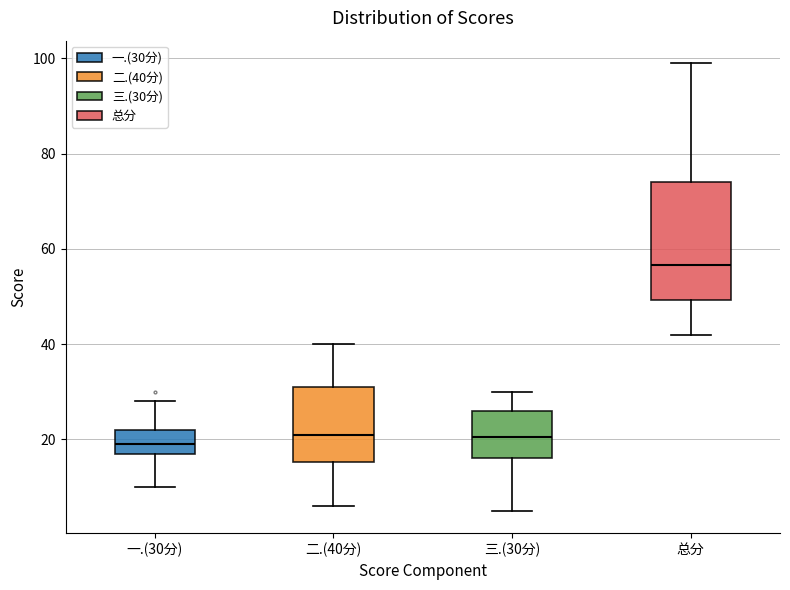

Reading left to right, read every box against the y-axis: the position of its median line, the range the box covers, and the ends of its whiskers. The values are not printed on the chart, so give them approximately, as read against the axis.

一.(30分): median 20, box 18 to 22, whiskers 10 to 28
二.(40分): median 22, box 16 to 32, whiskers 6 to 40
三.(30分): median 20, box 16 to 26, whiskers 6 to 30
总分: median 56, box 50 to 74, whiskers 42 to 100